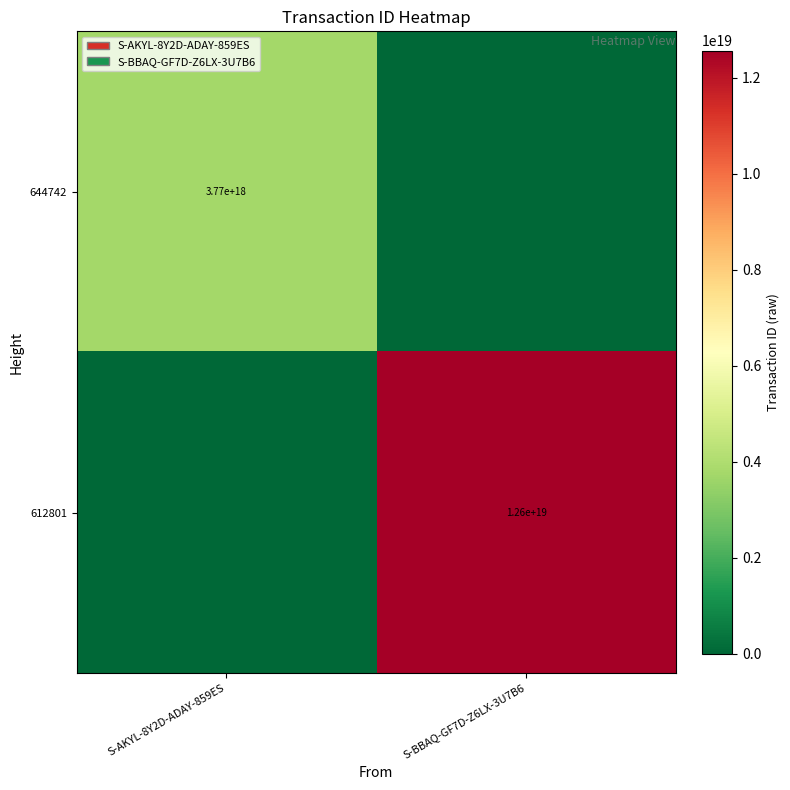

Is it true that 644742 equals 3770000000000000000 at S-AKYL-8Y2D-ADAY-859ES?

True